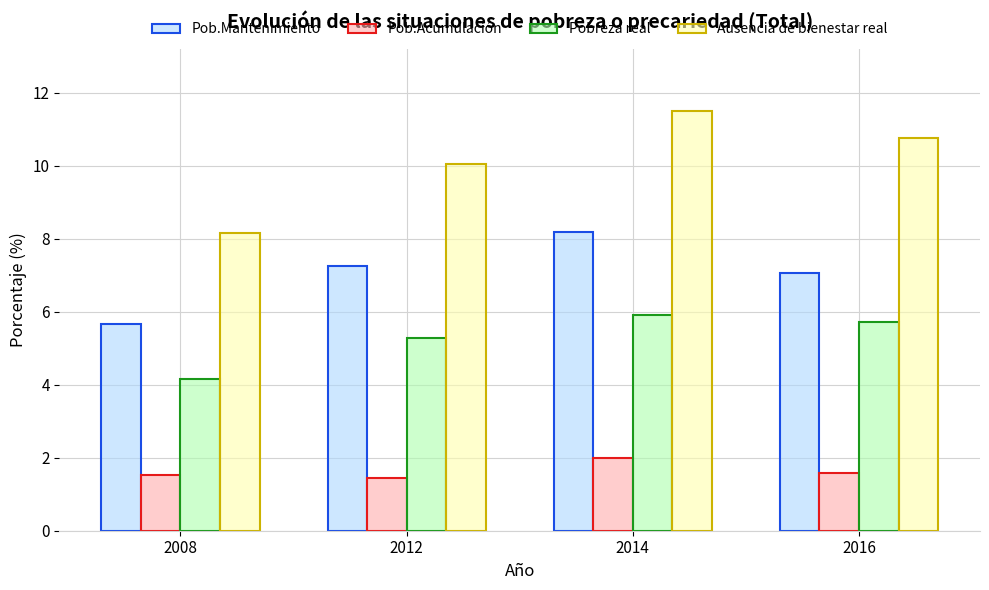

What is the lowest value of the Pob.Acumulación series?

1.4